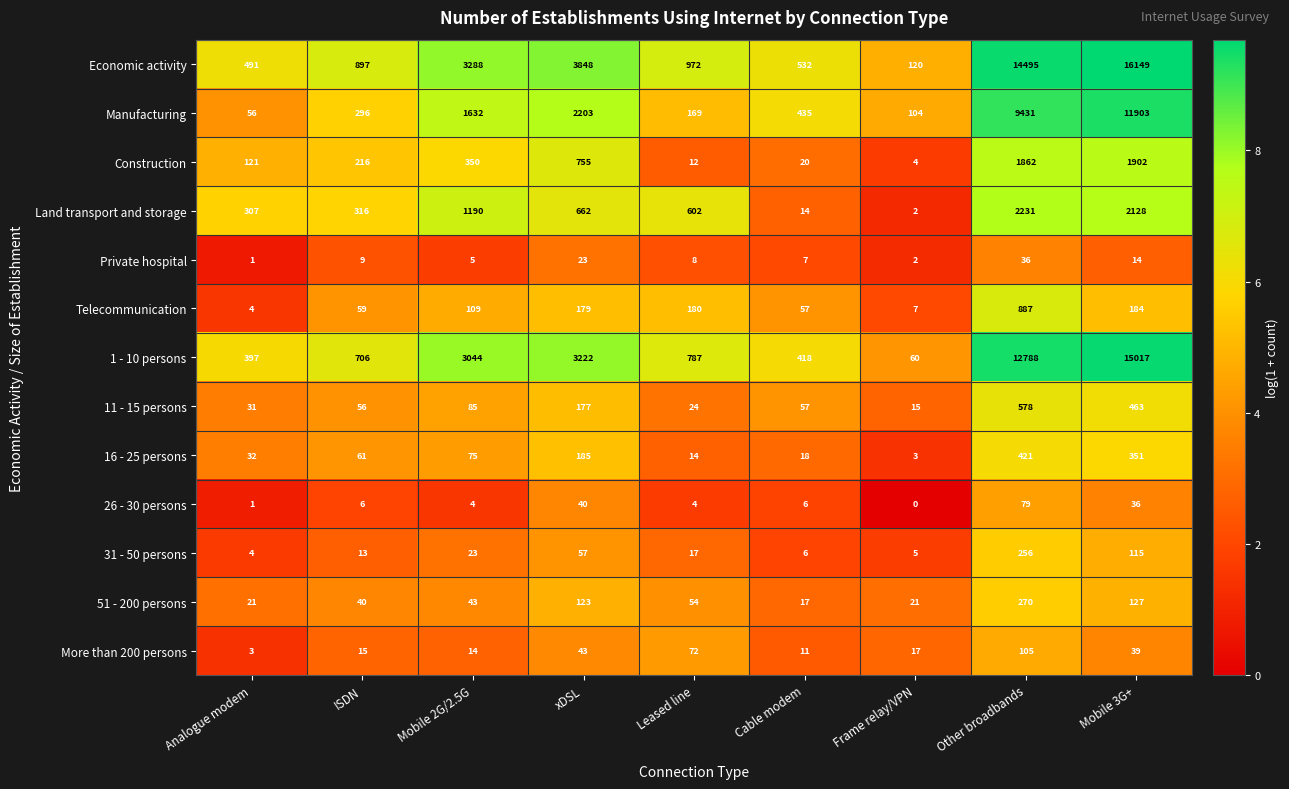

At which category is the sum across all series the highest?

Mobile 3G+